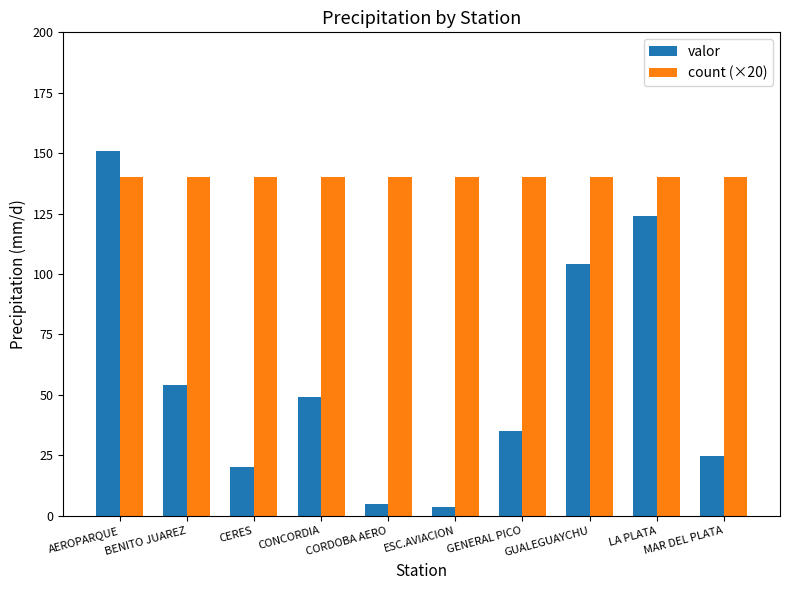

What is the label of the 1st bar from the right?

MAR DEL PLATA